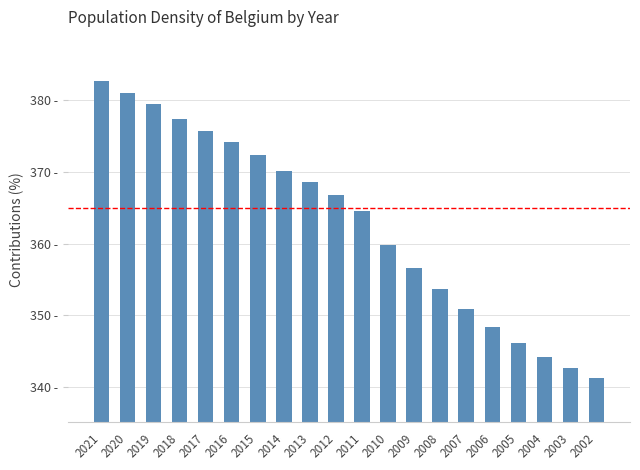

Does the chart contain any negative values?

No